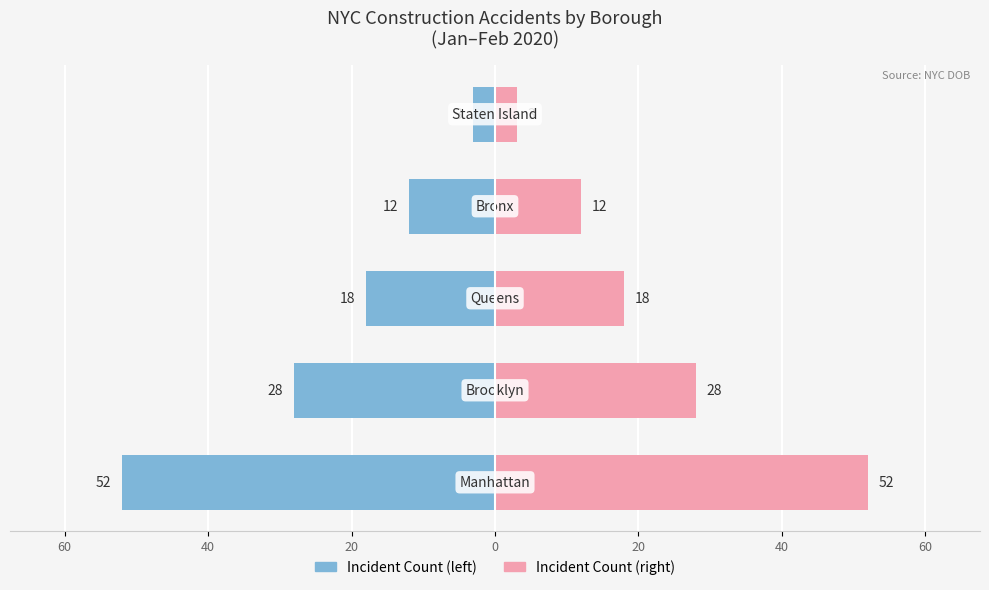

How many distinct data groups are displayed?

2